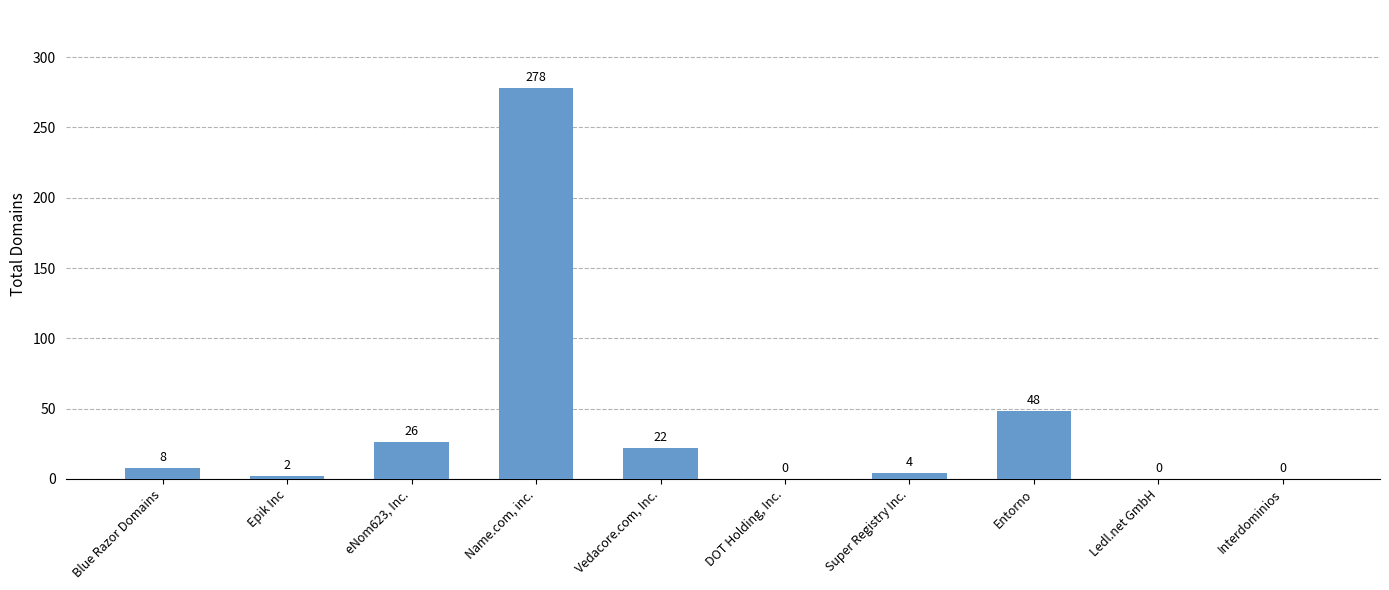

What is the sum of the values at Blue Razor Domains and Name.com, inc.?

286